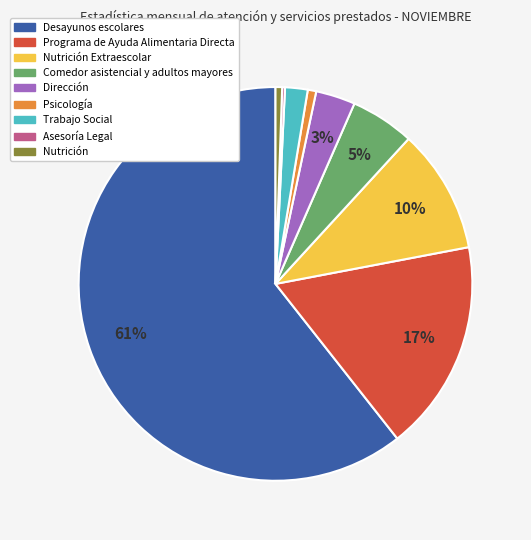

Is there any slice that represents more than half of the pie?

Yes